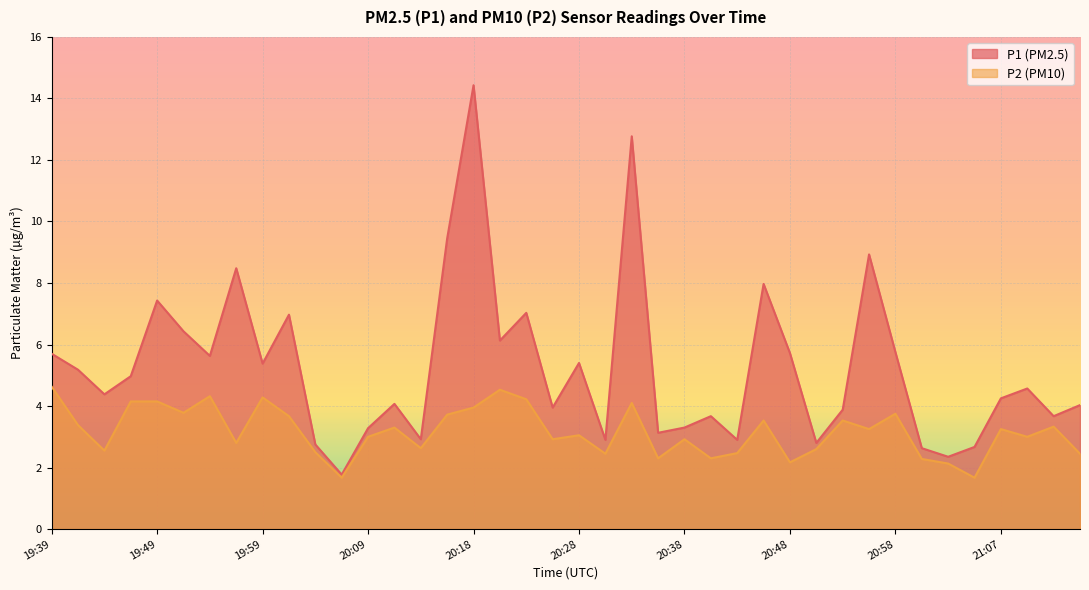

Rank the categories by P2 value from lowest to highest.

20:06, 21:05, 21:03, 20:48, 21:00, 20:36, 20:41, 20:31, 21:15, 20:43, 20:04, 19:44, 20:50, 20:14, 19:56, 20:26, 20:38, 20:09, 21:10, 20:28, 20:55, 21:07, 20:11, 21:12, 19:42, 20:46, 20:53, 20:01, 20:16, 20:58, 19:52, 20:18, 20:33, 19:47, 19:49, 20:23, 19:59, 19:54, 20:21, 19:39